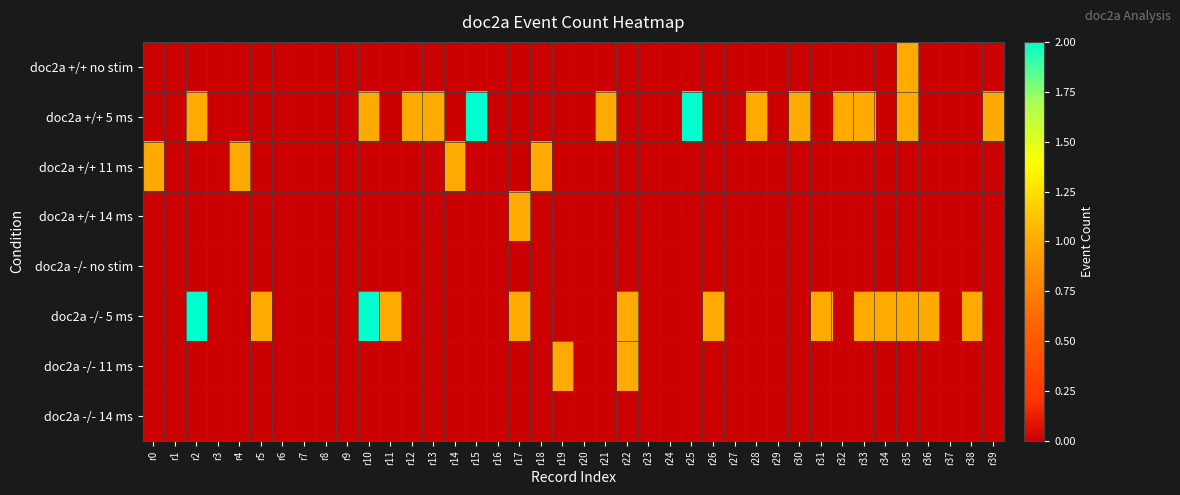

At how many categories does at least one series exceed 1?

4